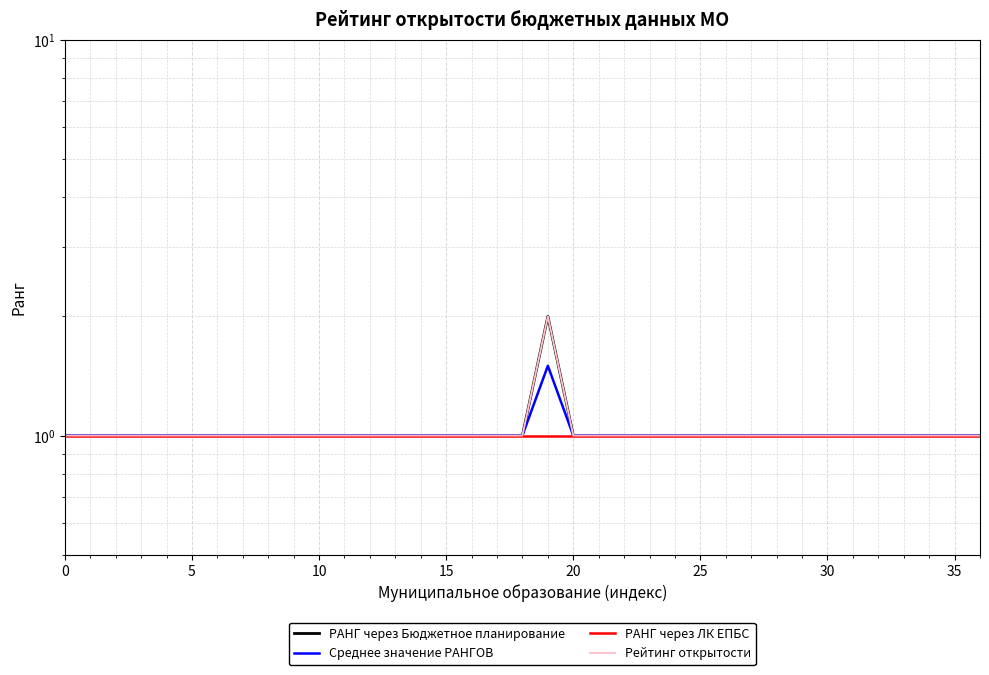

Count the number of data series in this chart.

4